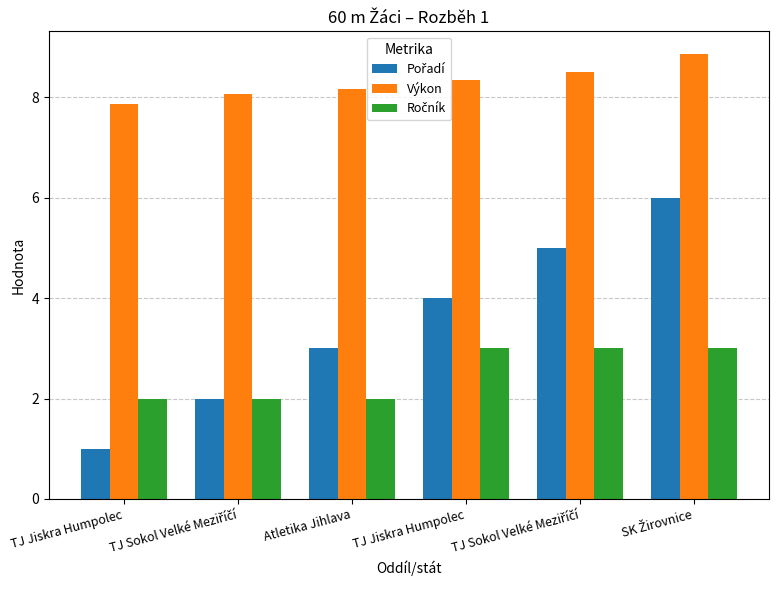

Does the chart contain stacked bars?

No